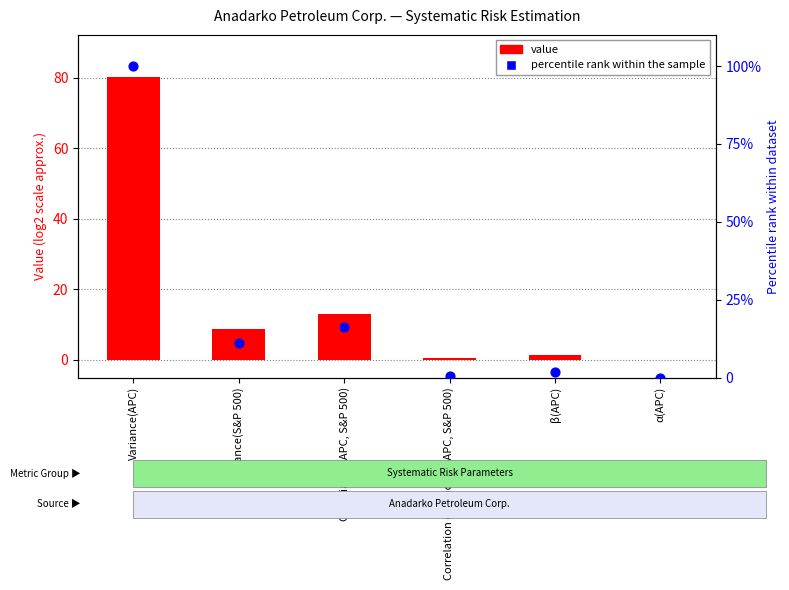

Which series has the widest spread of Y values?

percentile rank